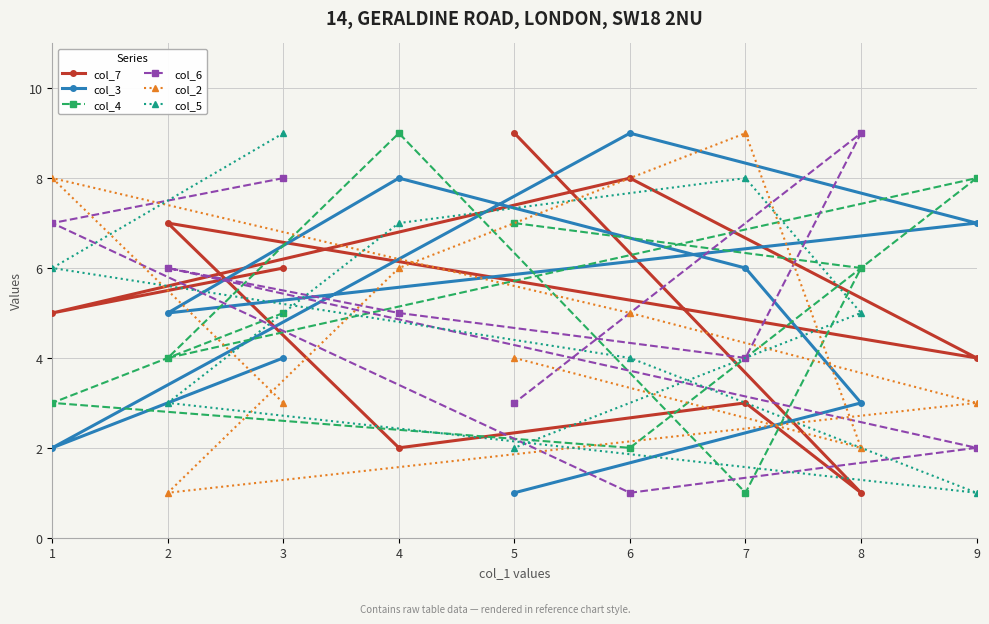

What is the difference between the col_6 values at 3 and 4?

3